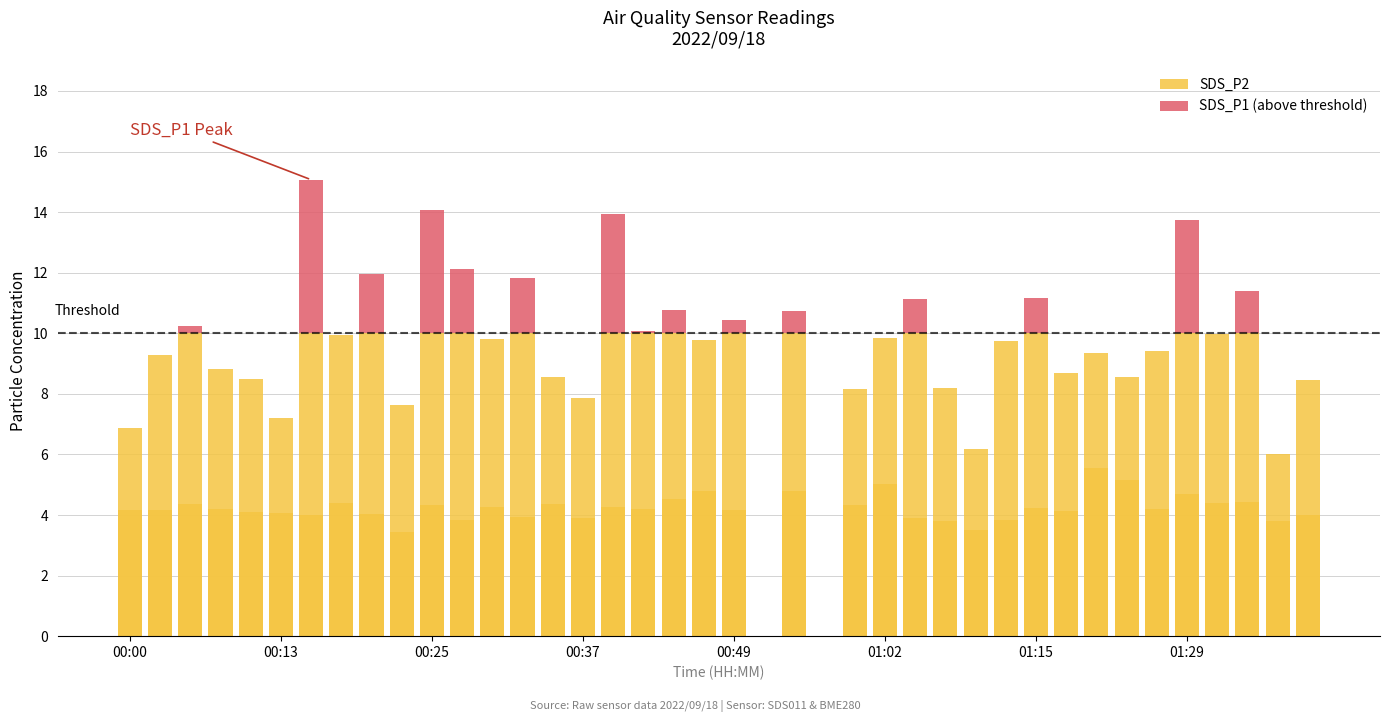

Is it true that SDS_P1 (above threshold) equals 3.5 at 32?

False